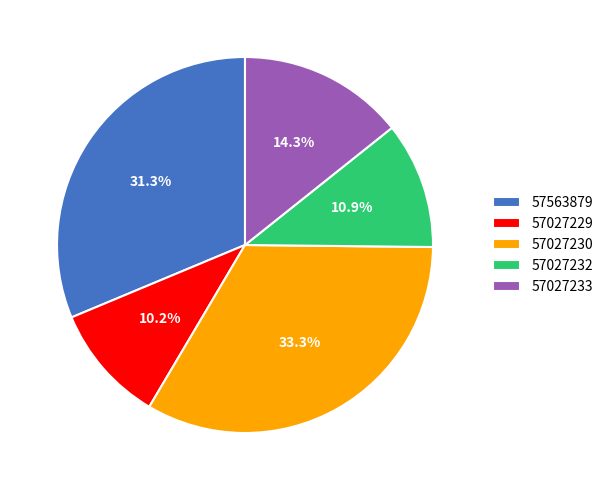

What is the largest slice in the pie chart?

57027230